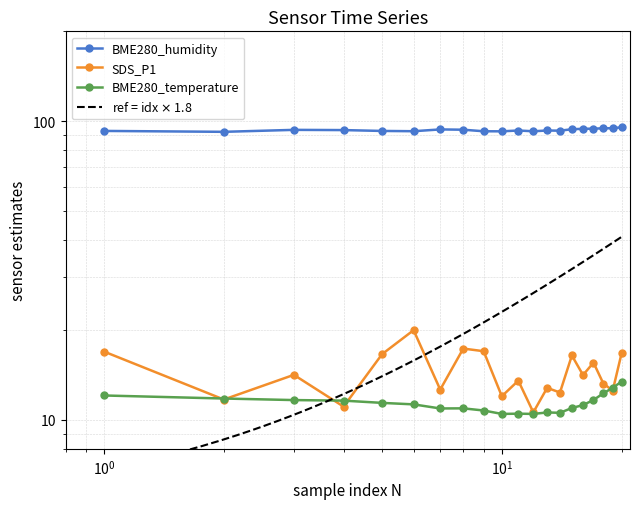

At how many categories does at least one series exceed 35?

20